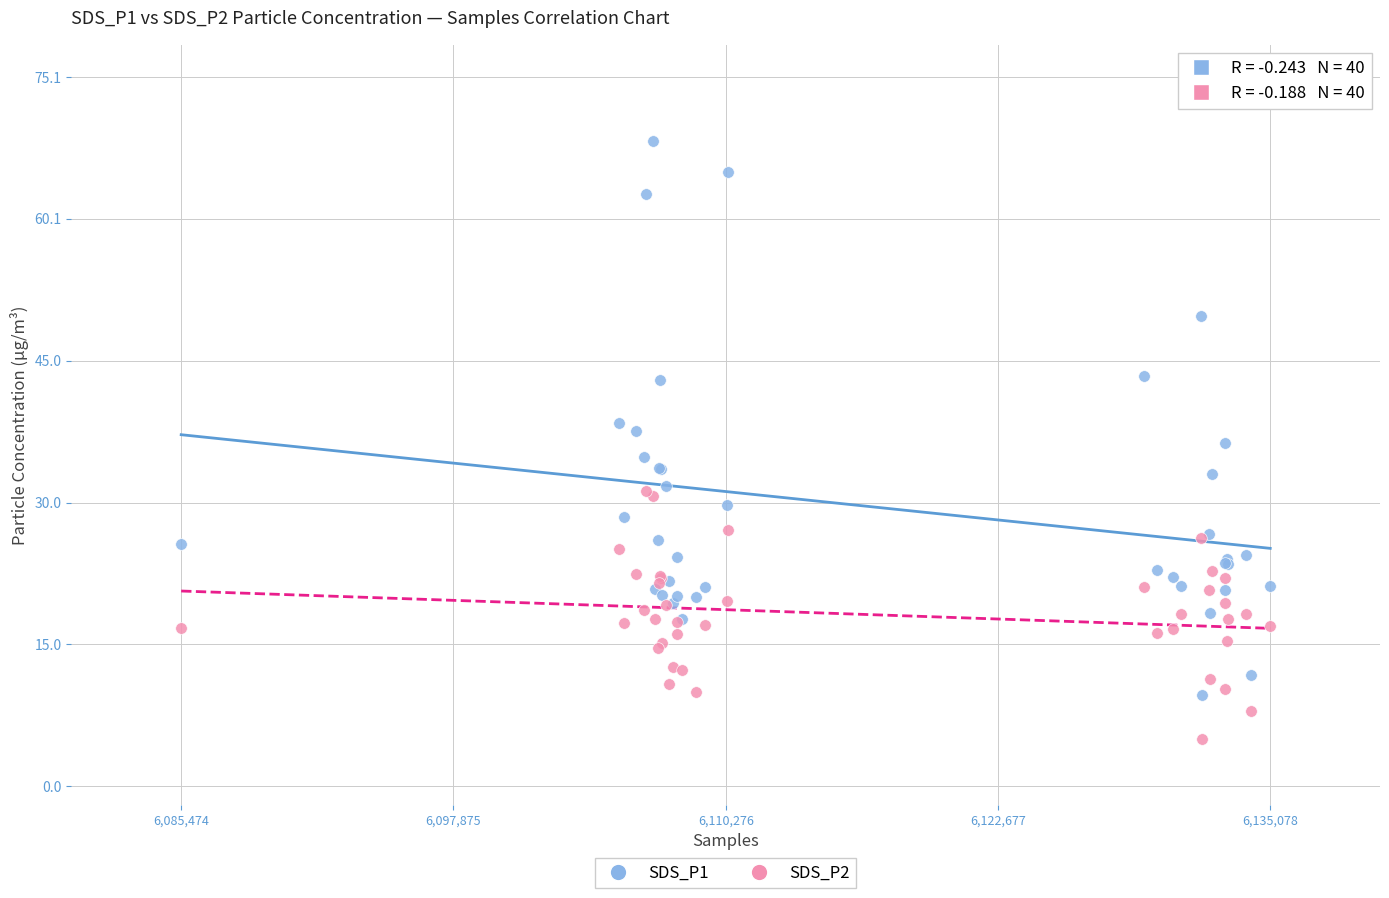

What are all the series names shown in the legend?

SDS_P1, SDS_P2